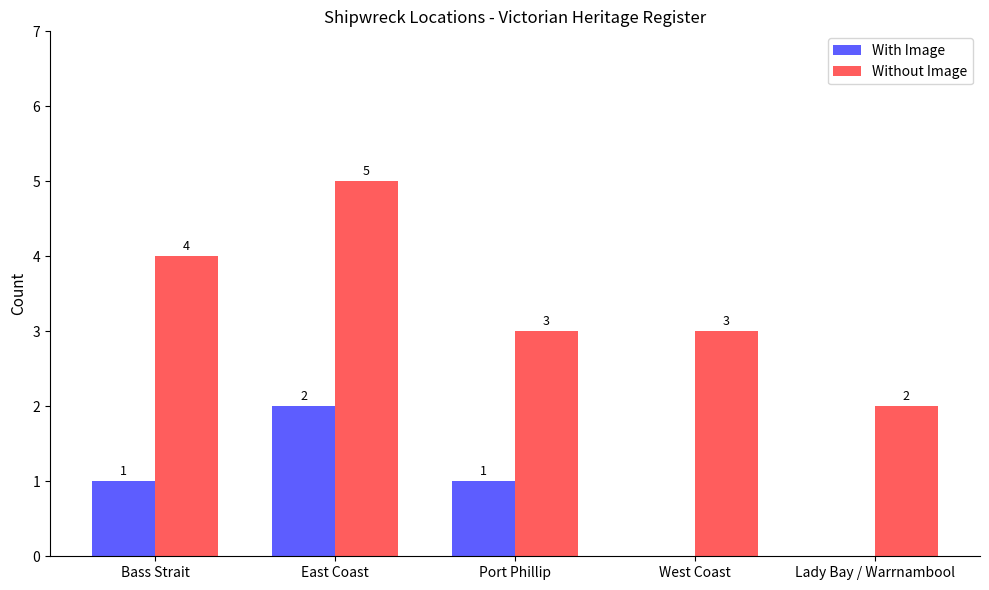

How many Without Image values are between 3 and 4?

3